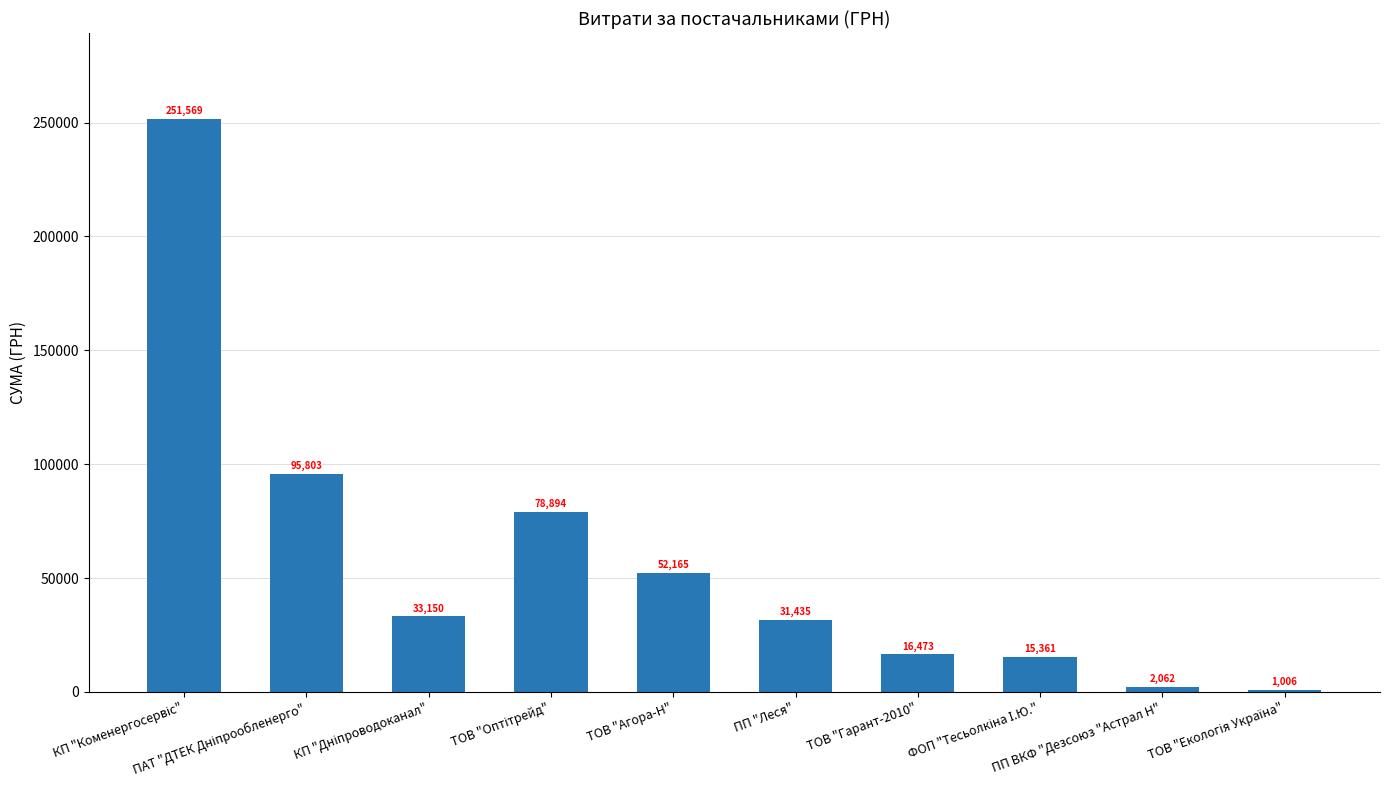

What is the greatest value displayed?

251569.3